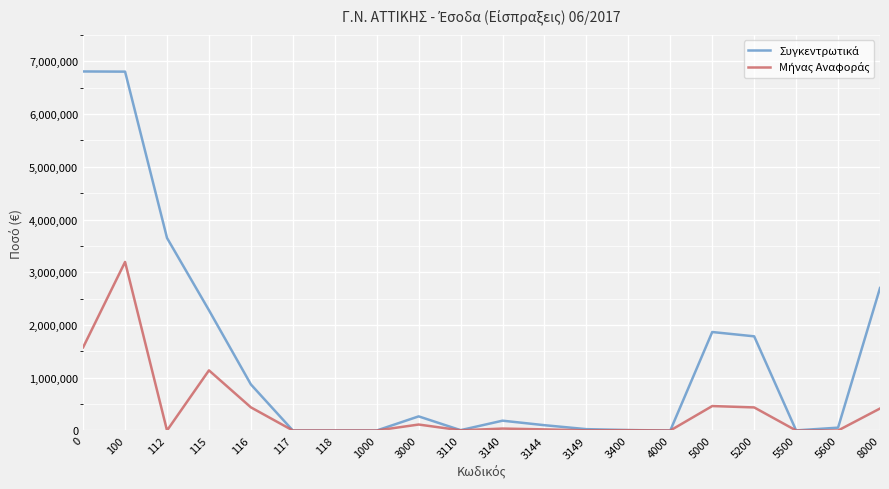

What is the maximum value shown in the chart?

6806627